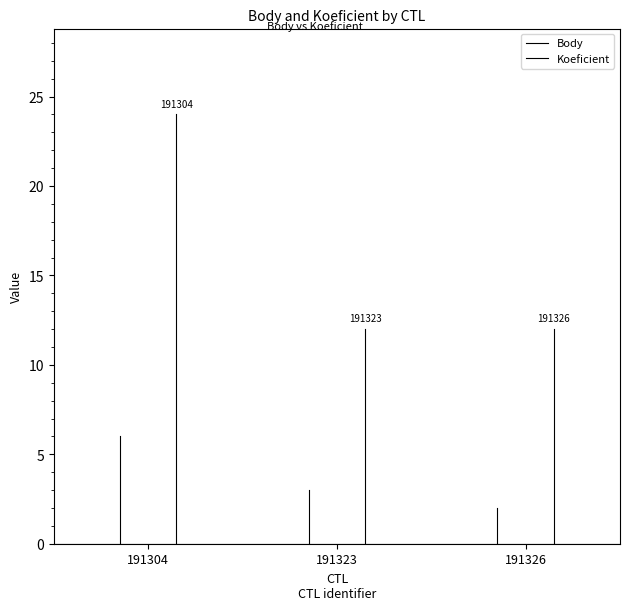

List the series in order of their overall mean, highest first.

Koeficient, Body